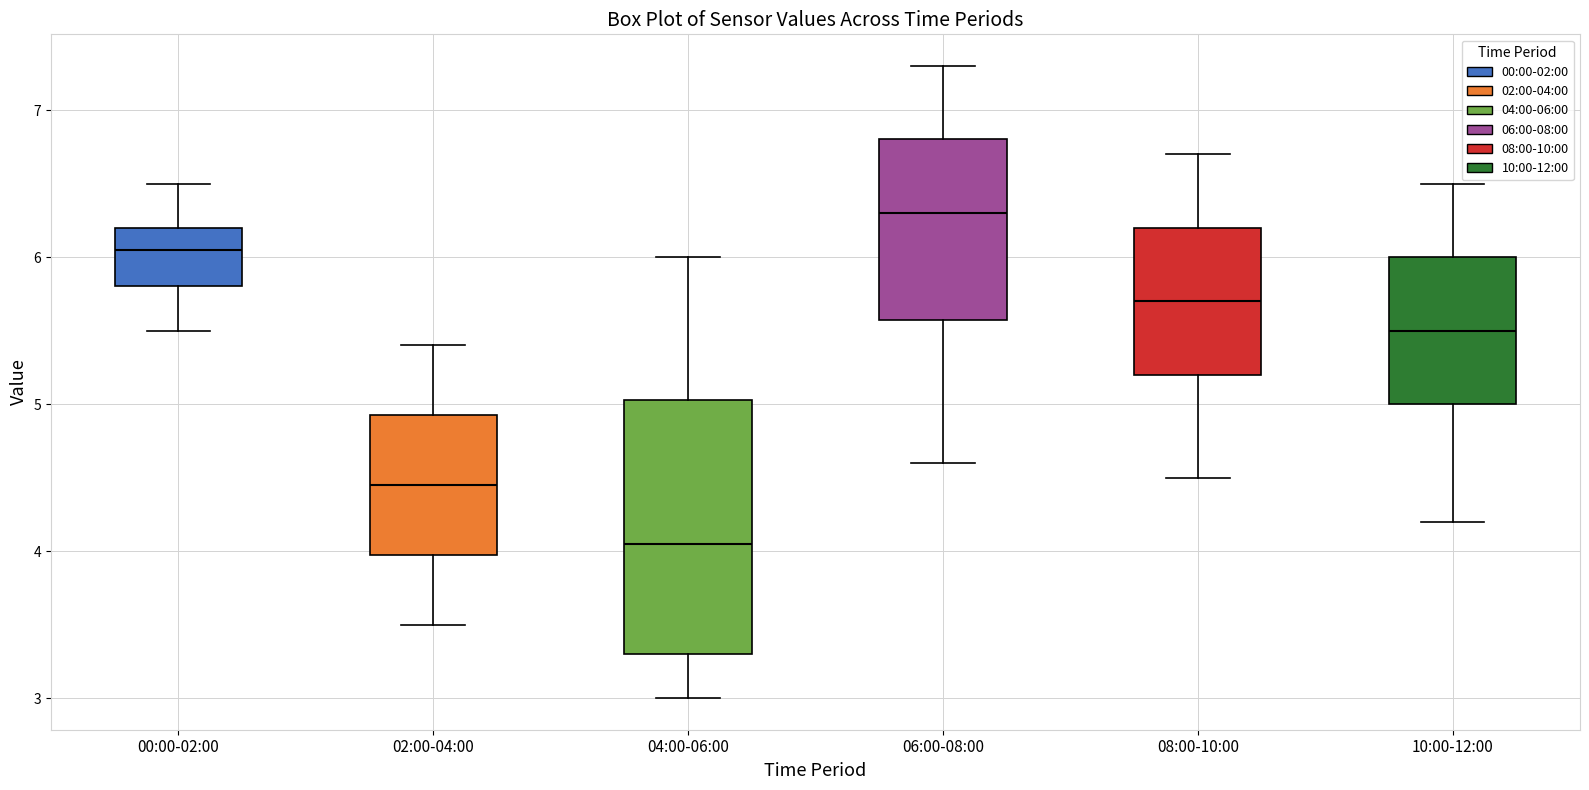

Reading left to right, read every box against the y-axis: the position of its median line, the range the box covers, and the ends of its whiskers. The values are not printed on the chart, so give them approximately, as read against the axis.

00:00-02:00: median 6.1, box 5.8 to 6.2, whiskers 5.5 to 6.5
02:00-04:00: median 4.5, box 4.0 to 4.9, whiskers 3.5 to 5.4
04:00-06:00: median 4.1, box 3.3 to 5.0, whiskers 3.0 to 6.0
06:00-08:00: median 6.3, box 5.6 to 6.8, whiskers 4.6 to 7.3
08:00-10:00: median 5.7, box 5.2 to 6.2, whiskers 4.5 to 6.7
10:00-12:00: median 5.5, box 5.0 to 6.0, whiskers 4.2 to 6.5